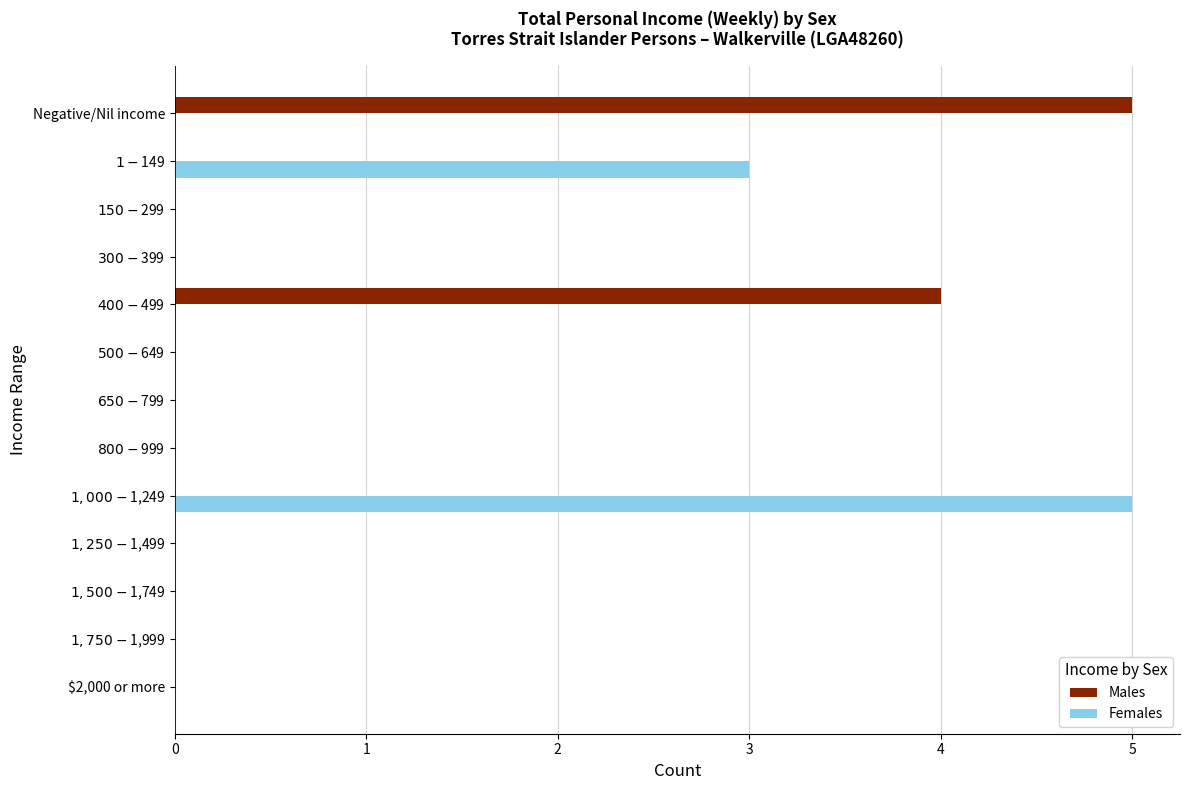

What is the sum of all Females values?

8